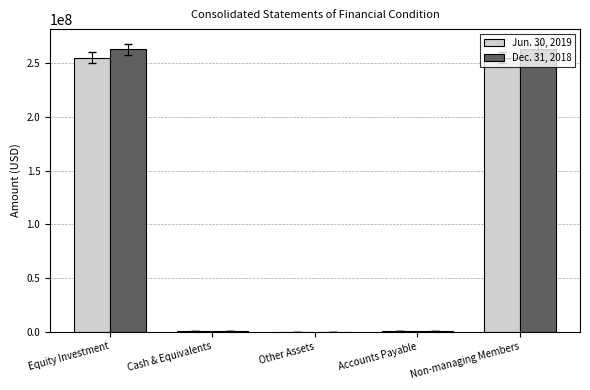

What is the spread (max minus min) of values at Other Assets?

14260